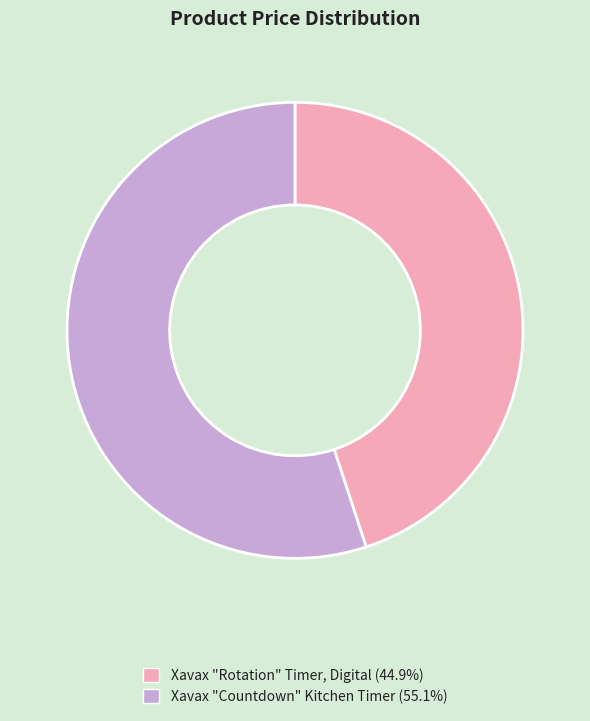

Rank the categories by value from highest to lowest.

Xavax "Countdown" Kitchen Timer, Xavax "Rotation" Timer, Digital